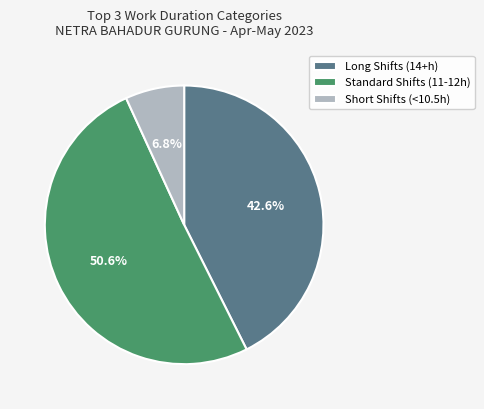

To the nearest percent, what is the average slice percentage?

33%